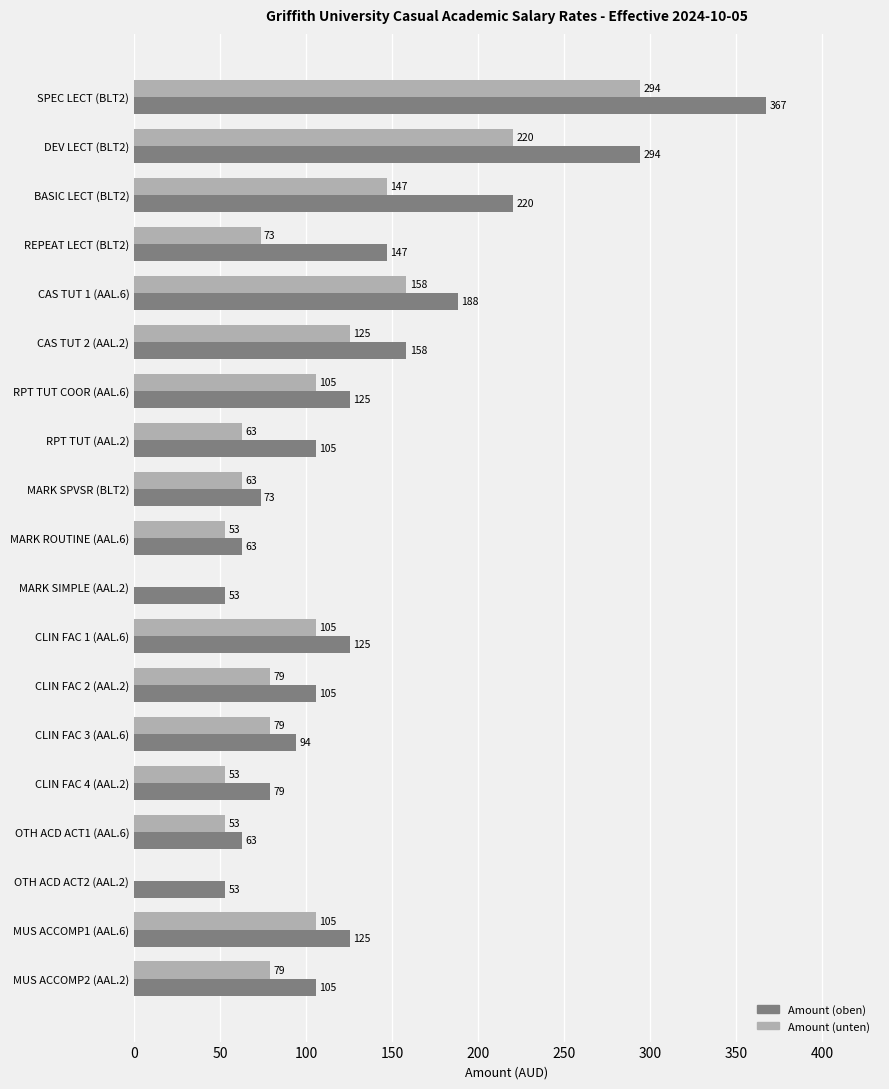

Where is Amount (oben) nearest to the value 210?

BASIC LECT (BLT2)